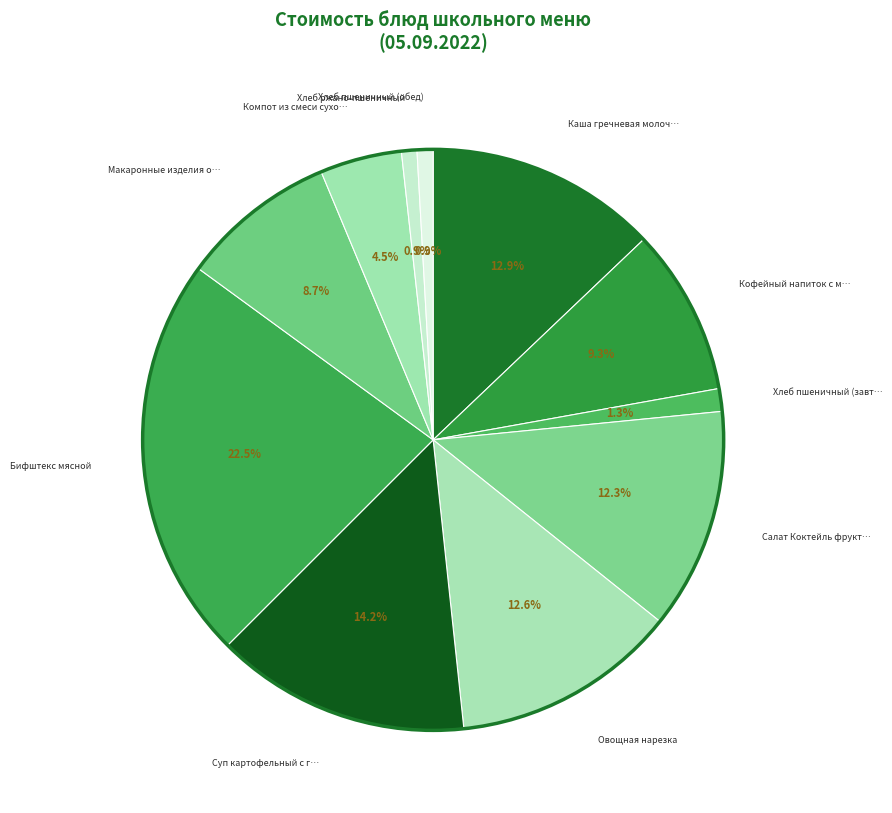

What is the largest slice in the pie chart?

Бифштекс мясной